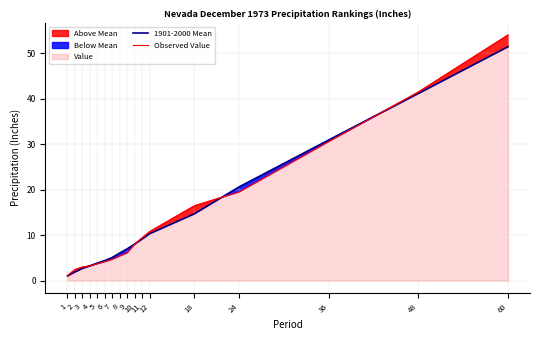

What is the maximum value for Observed Value?

54.0